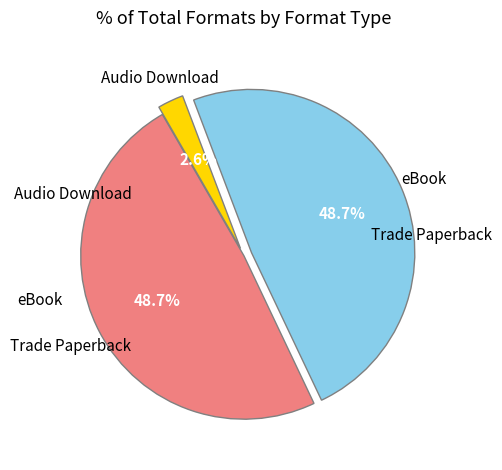

How many segments does this pie chart have?

3